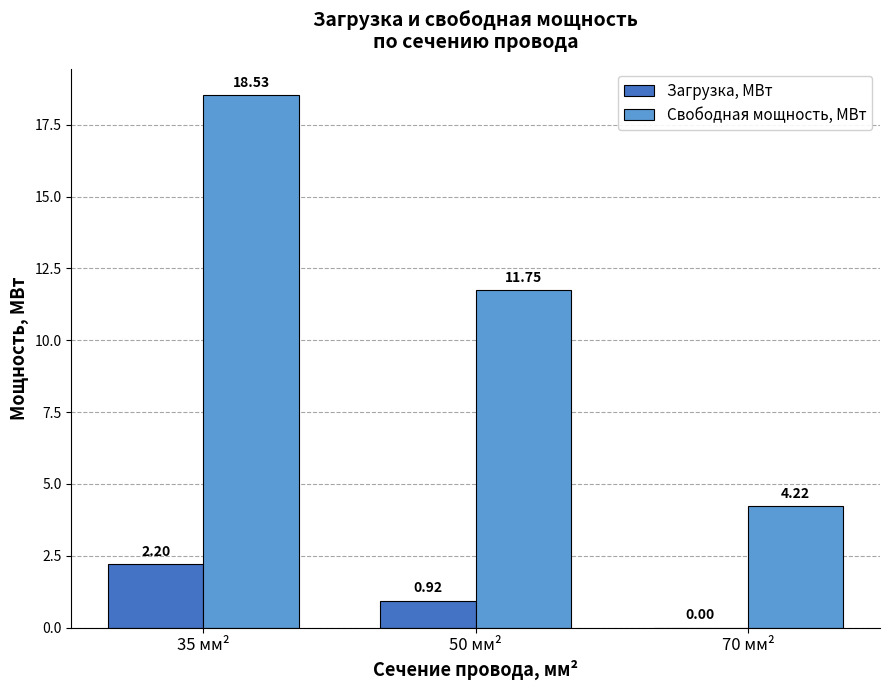

Between 50 мм² and 70 мм², which series saw the biggest shift?

Свободная мощность, МВт